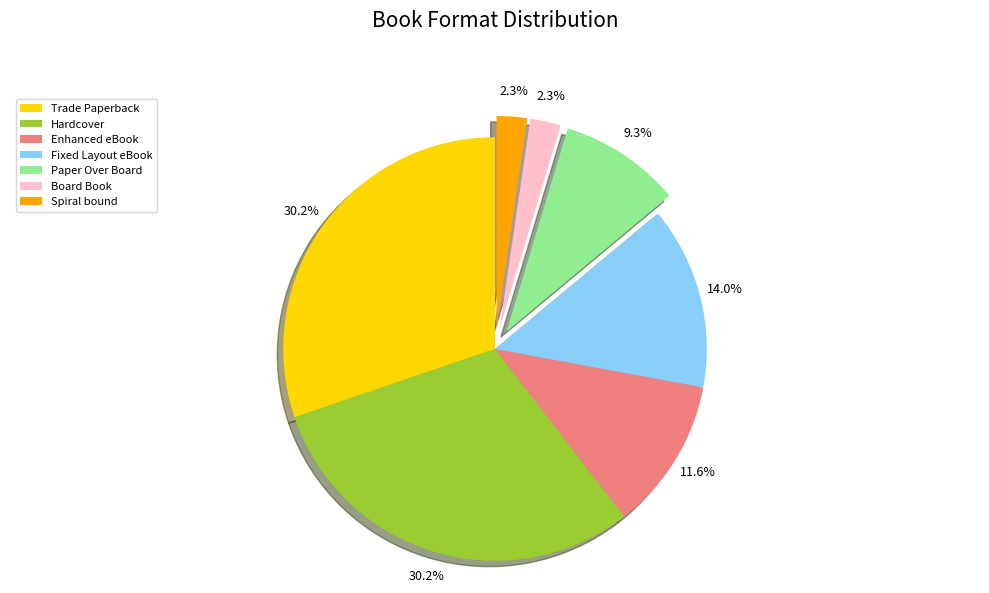

What portion of the pie excludes Spiral bound?

97.7%